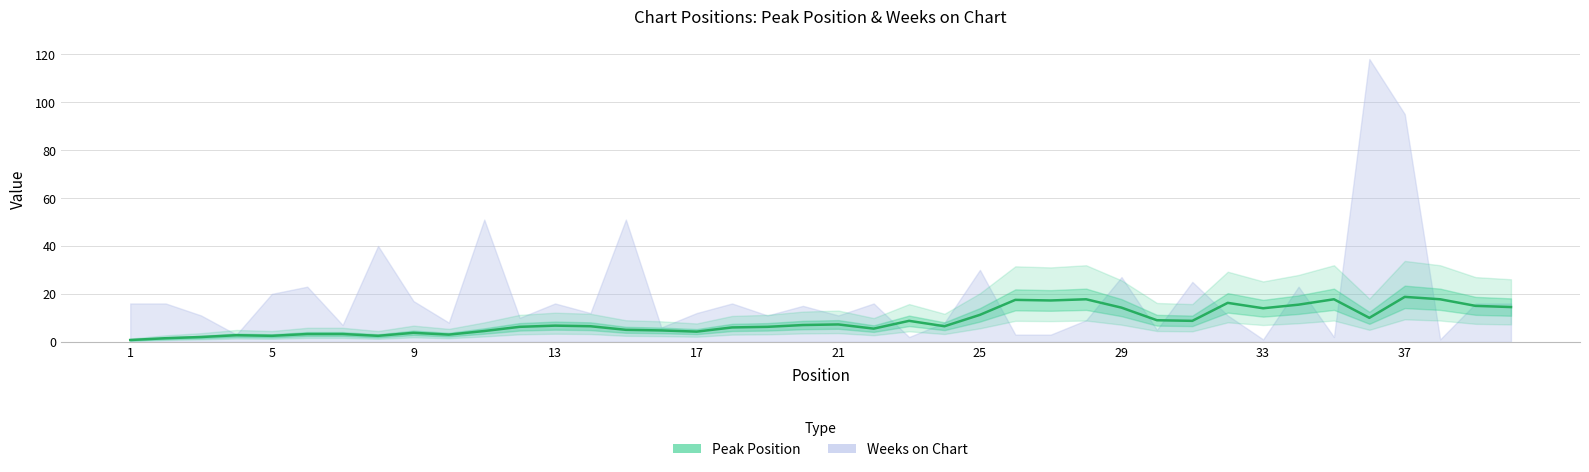

Is it true that the value at 38 is 6.7?

False